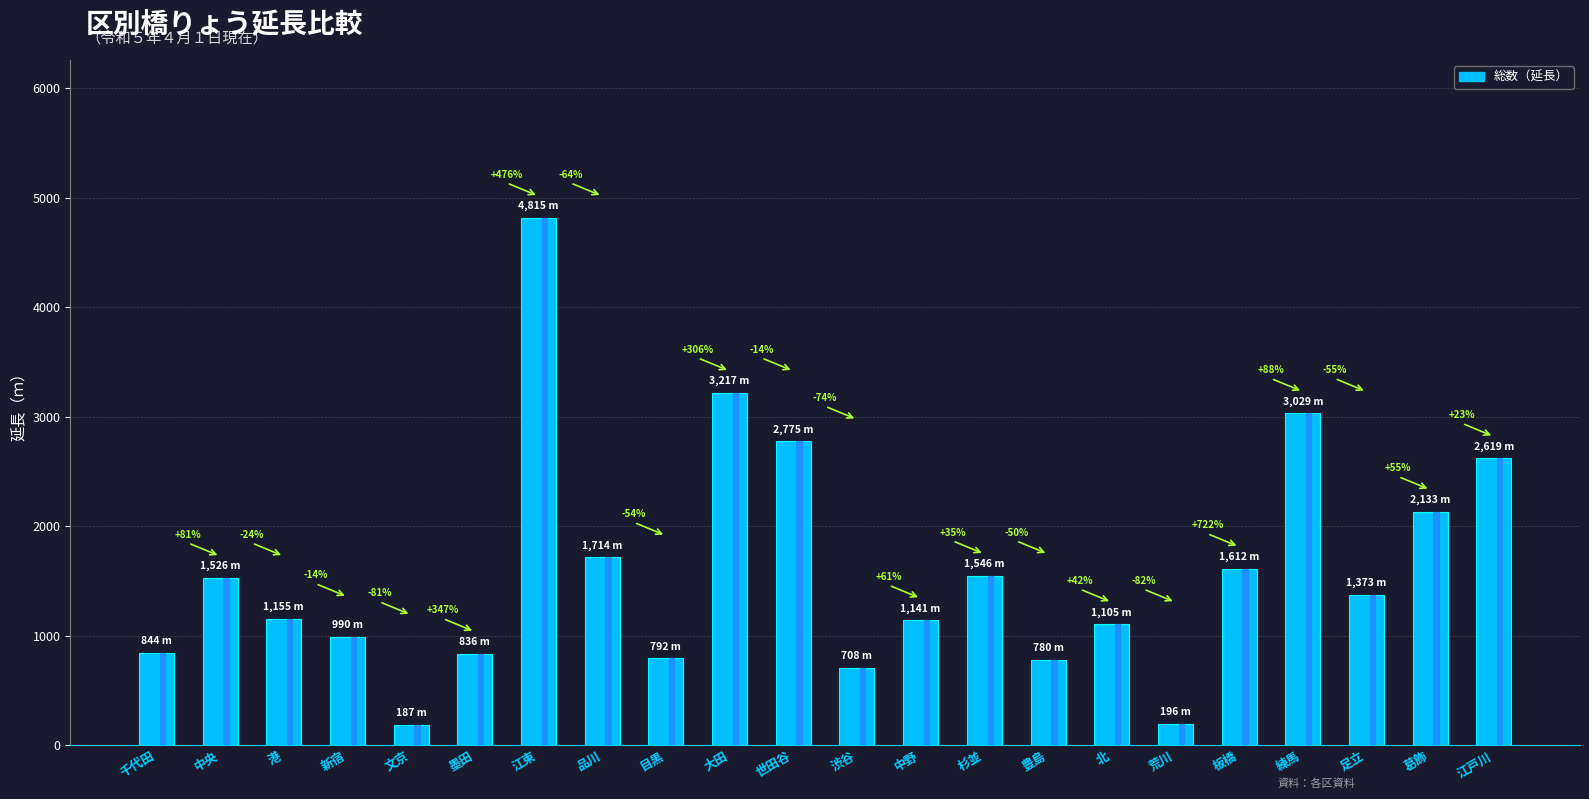

What is the difference between the second highest and minimum values?

3030.0